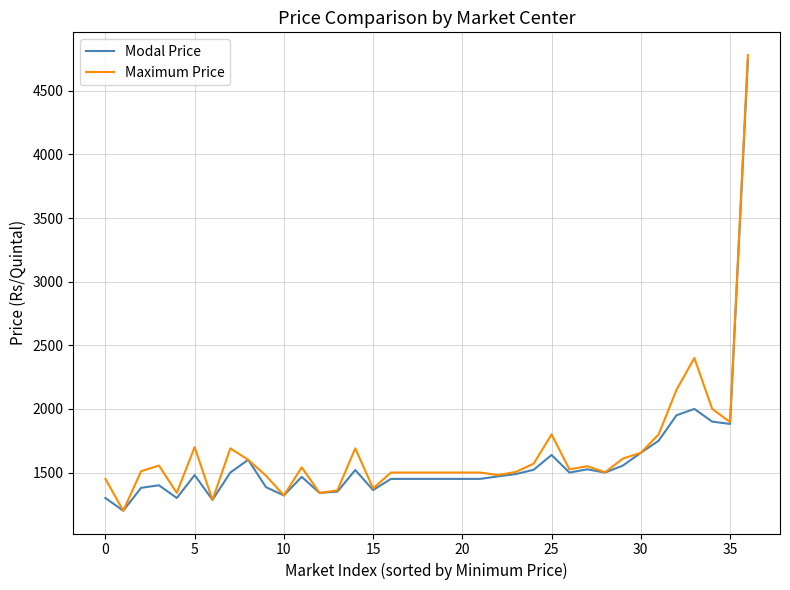

What is the maximum value shown in the chart?

4780.0